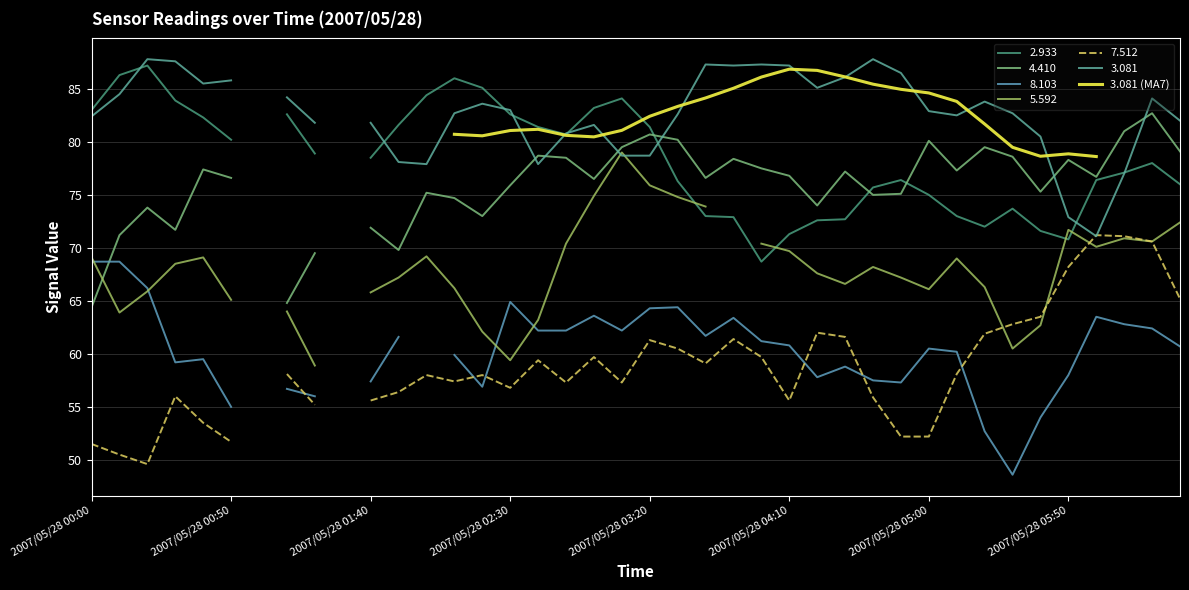

Is this an area chart (filled region under the line)?

No